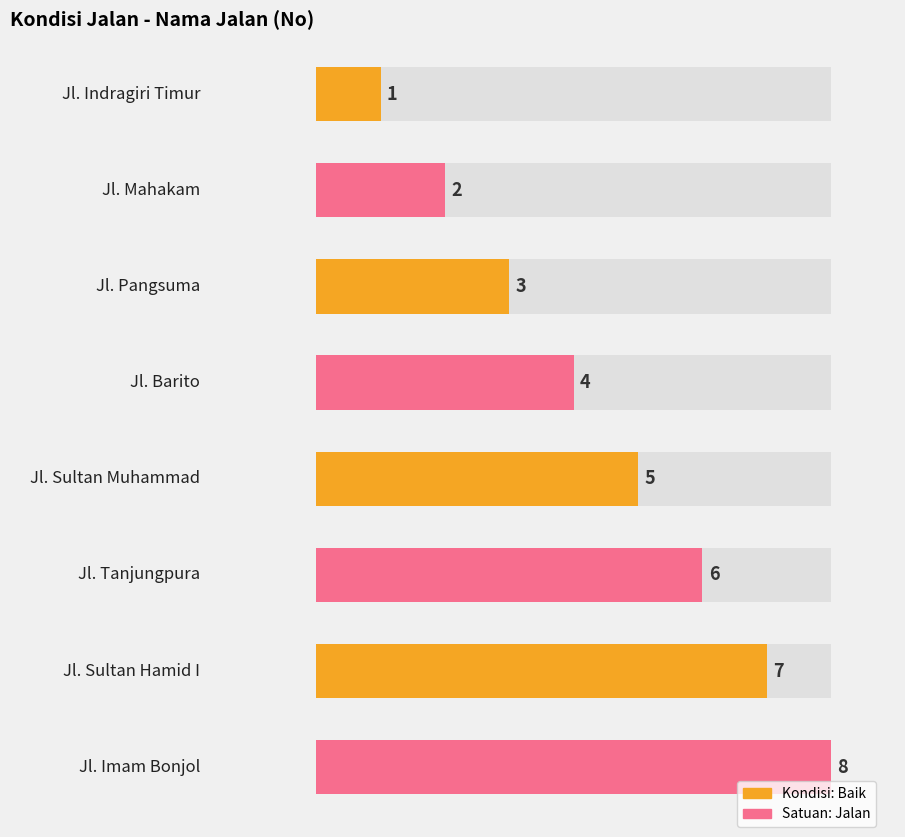

Which category has the lowest value across all series?

Jl. Indragiri Timur